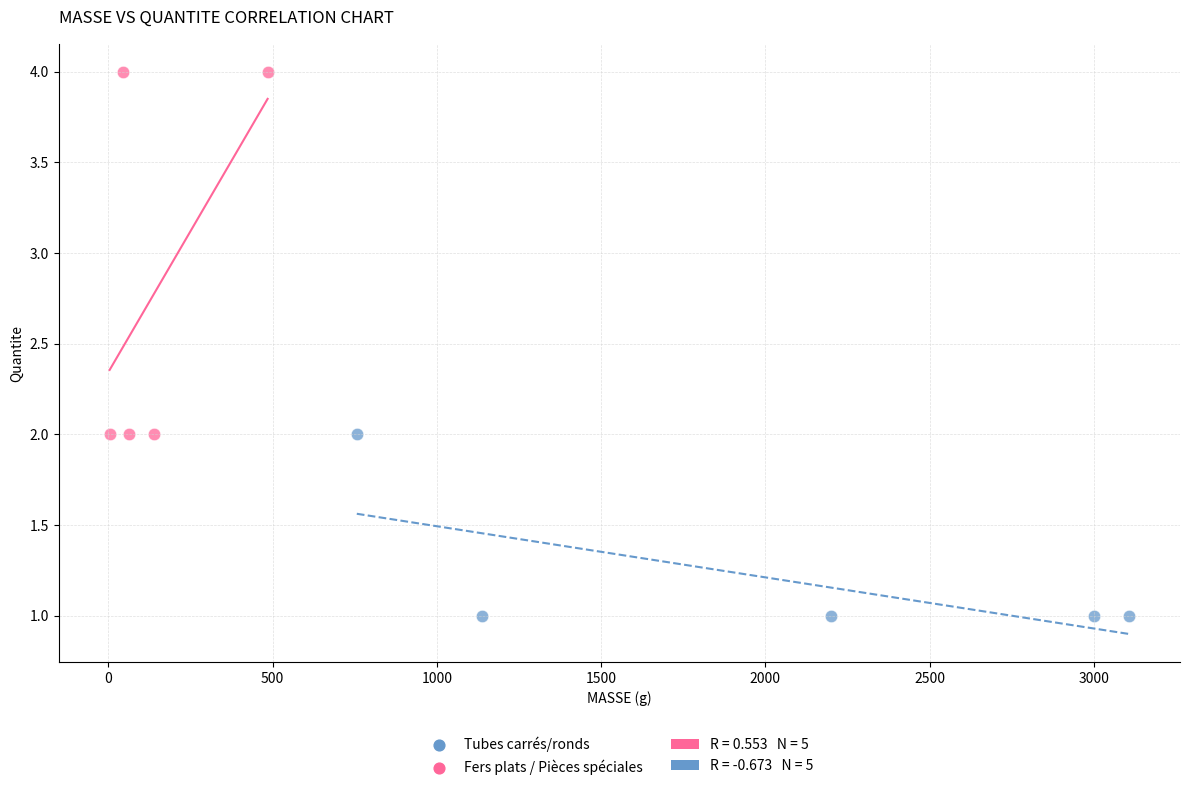

Which series contains the lowest Y value?

Tubes carrés/ronds